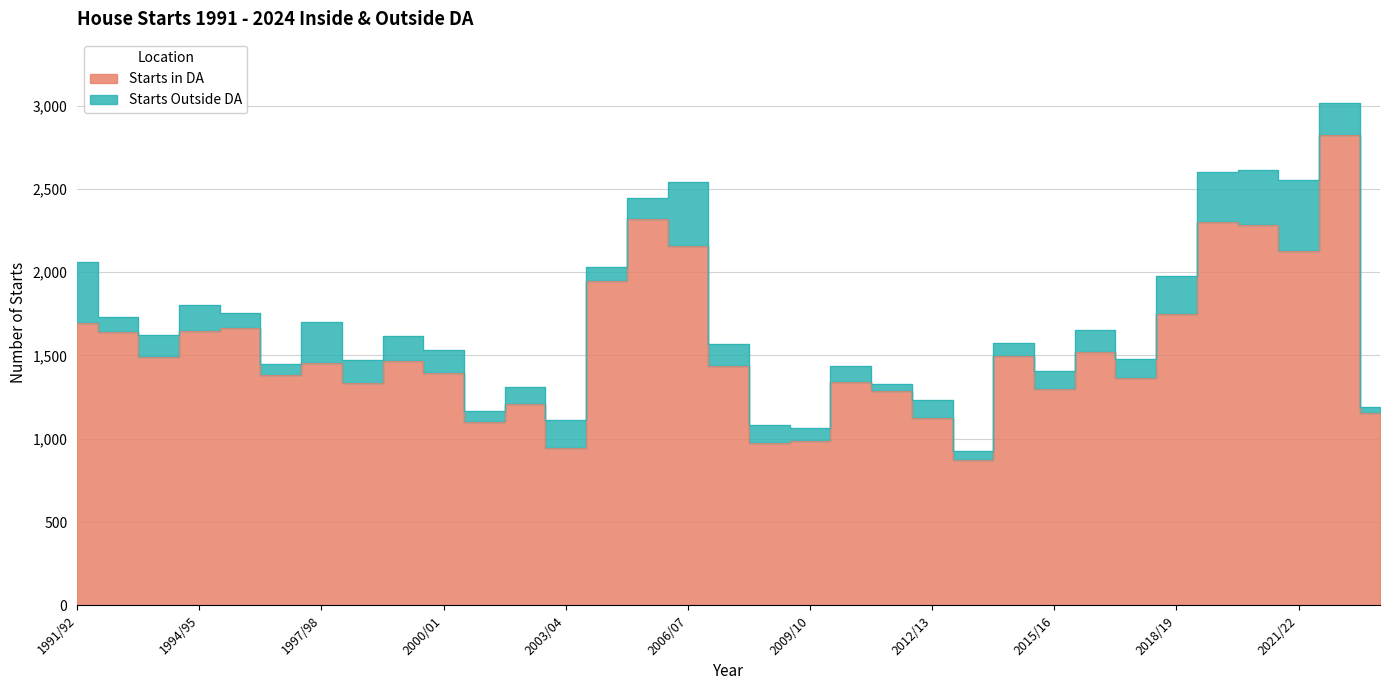

Read the value at 1991/92, to the nearest 50.

1700